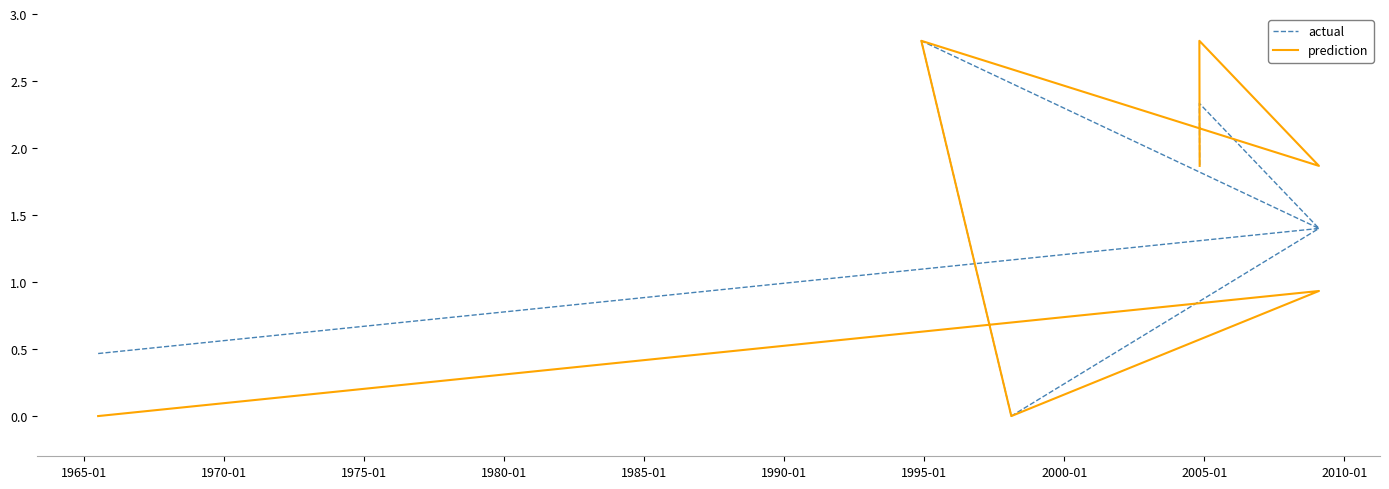

What is the average value of the prediction series?

1.5